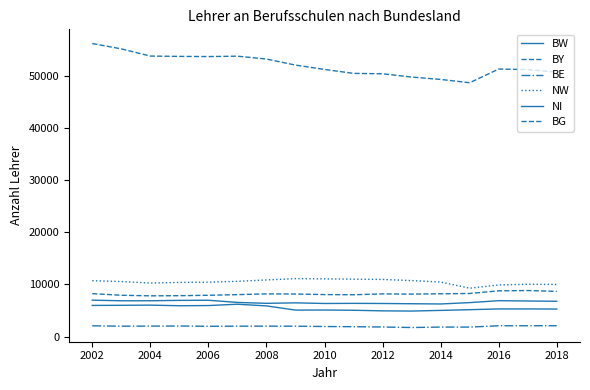

True or false: BW and BG intersect in this chart.

False